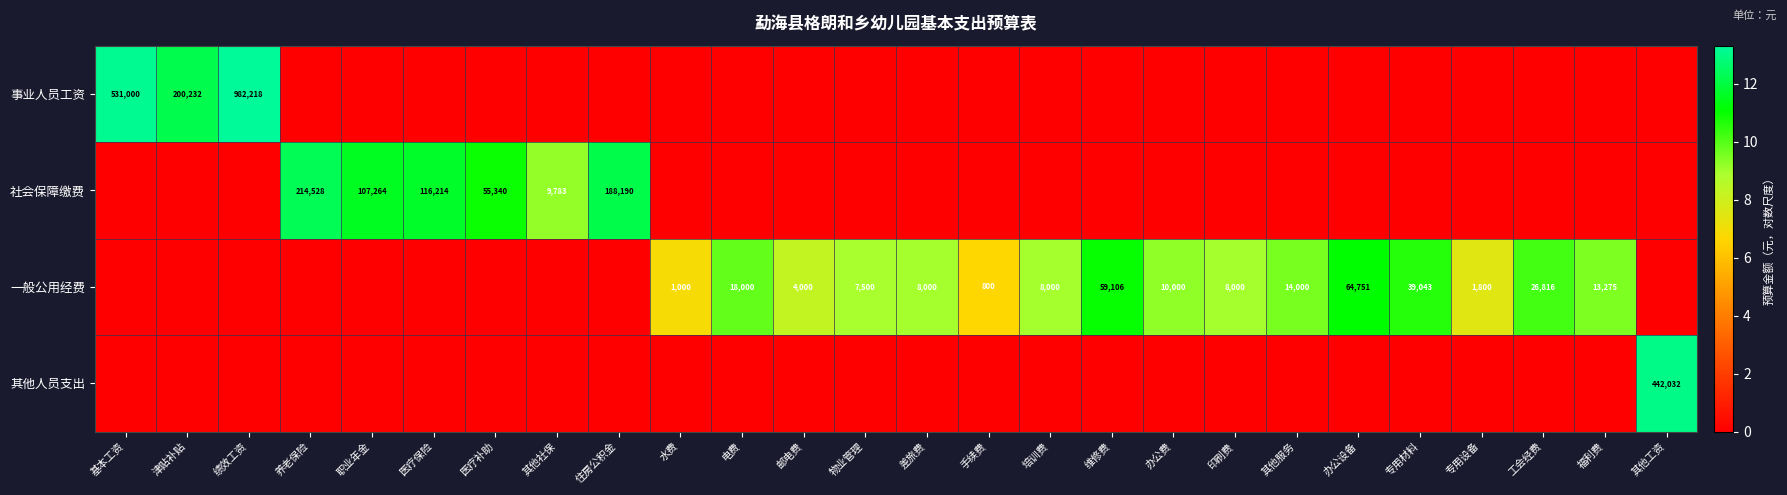

What is the difference between the second highest and second lowest values in the 社会保障缴费 series?

12.1